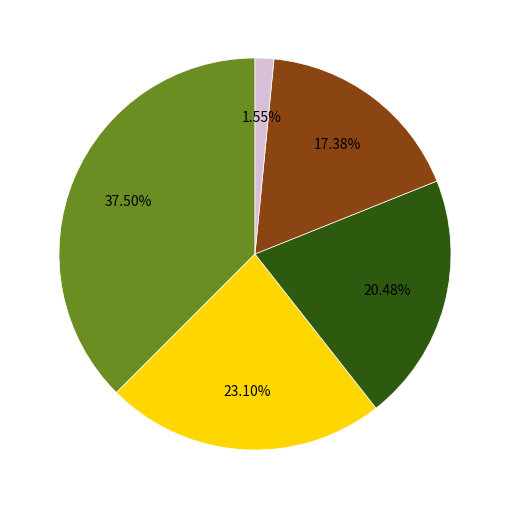

Does any single category account for the majority?

No